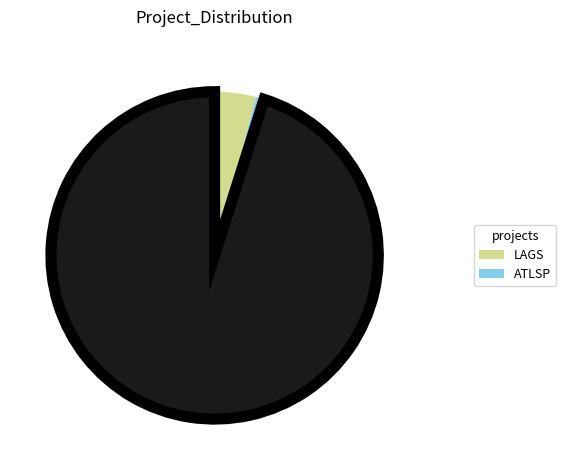

How many segments does this pie chart have?

3